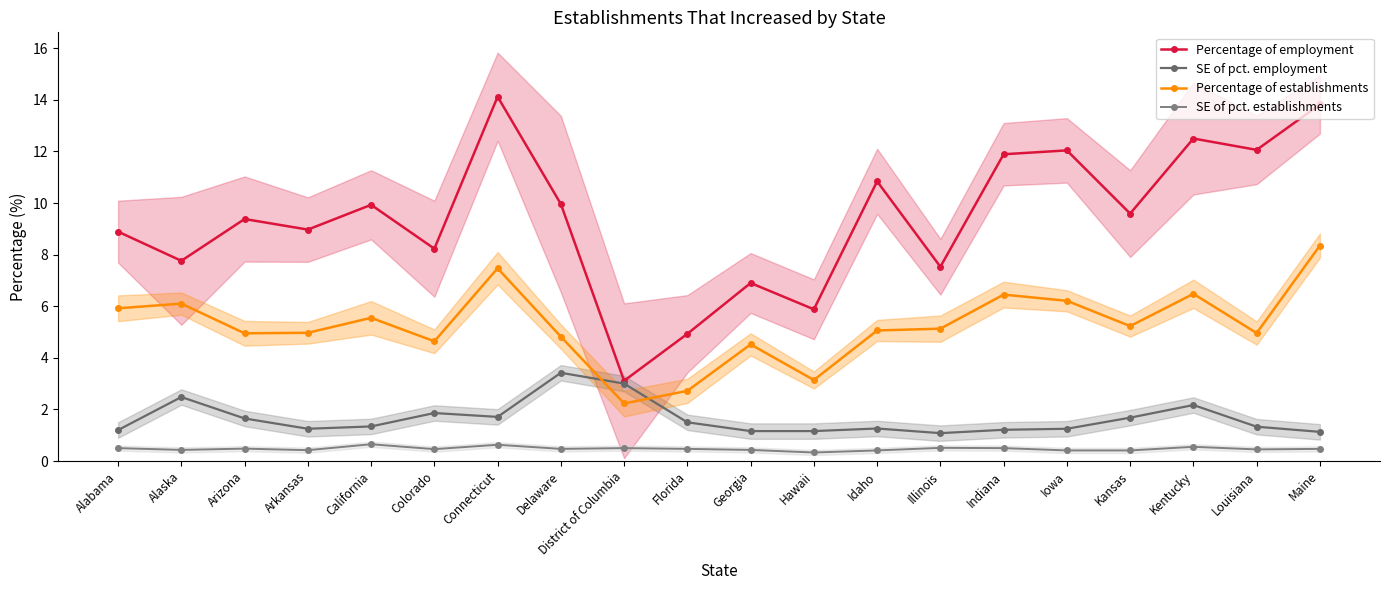

True or false: SE of pct. establishments has more than 0 interior local peaks.

True